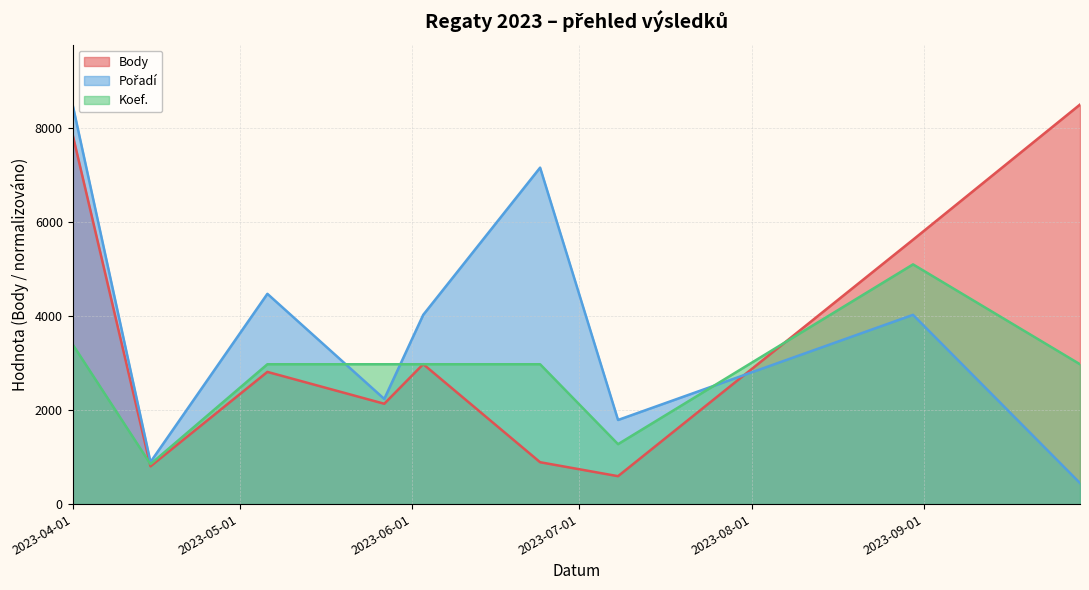

Which series has the largest range (max minus min)?

Pořadí